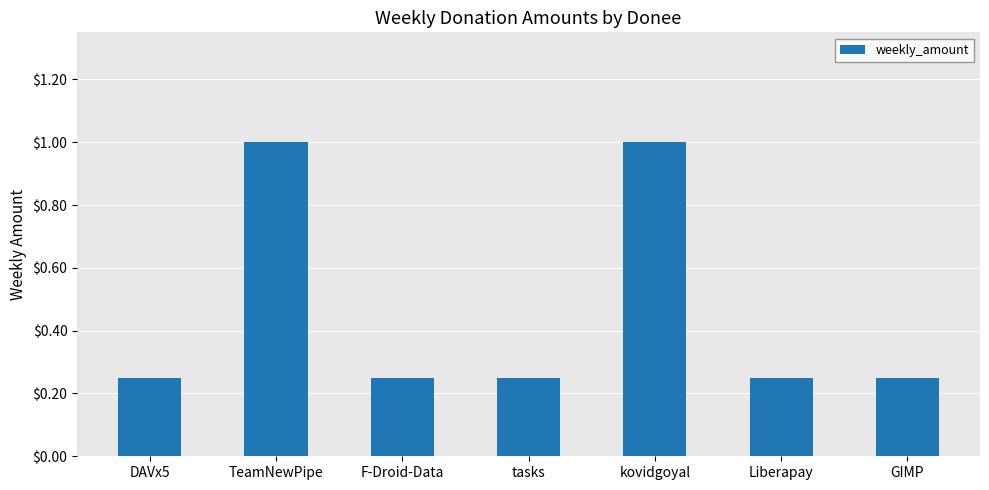

What is the label of the 4th bar from the right?

tasks